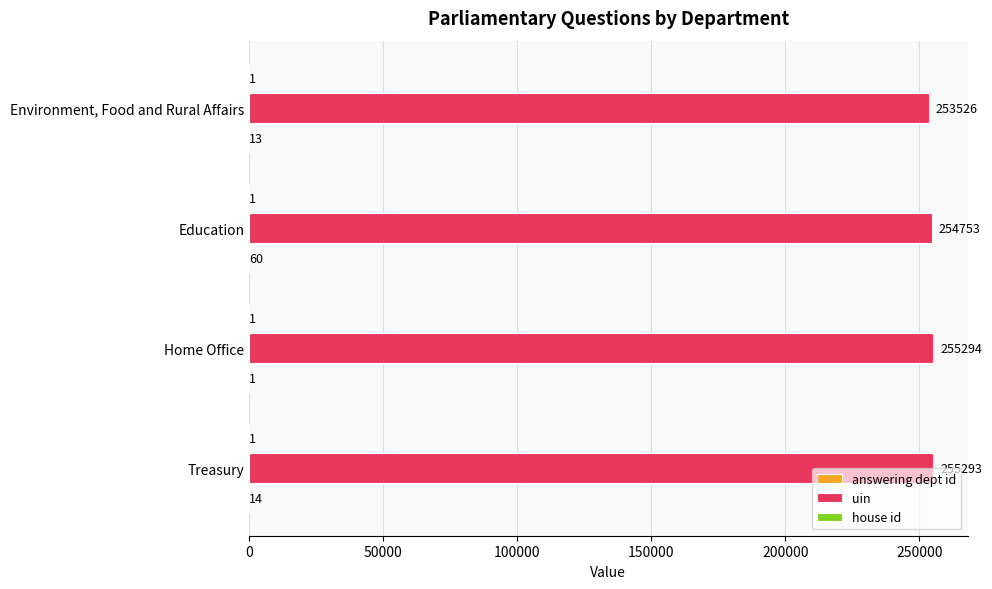

At which category is the sum across all series the highest?

Treasury